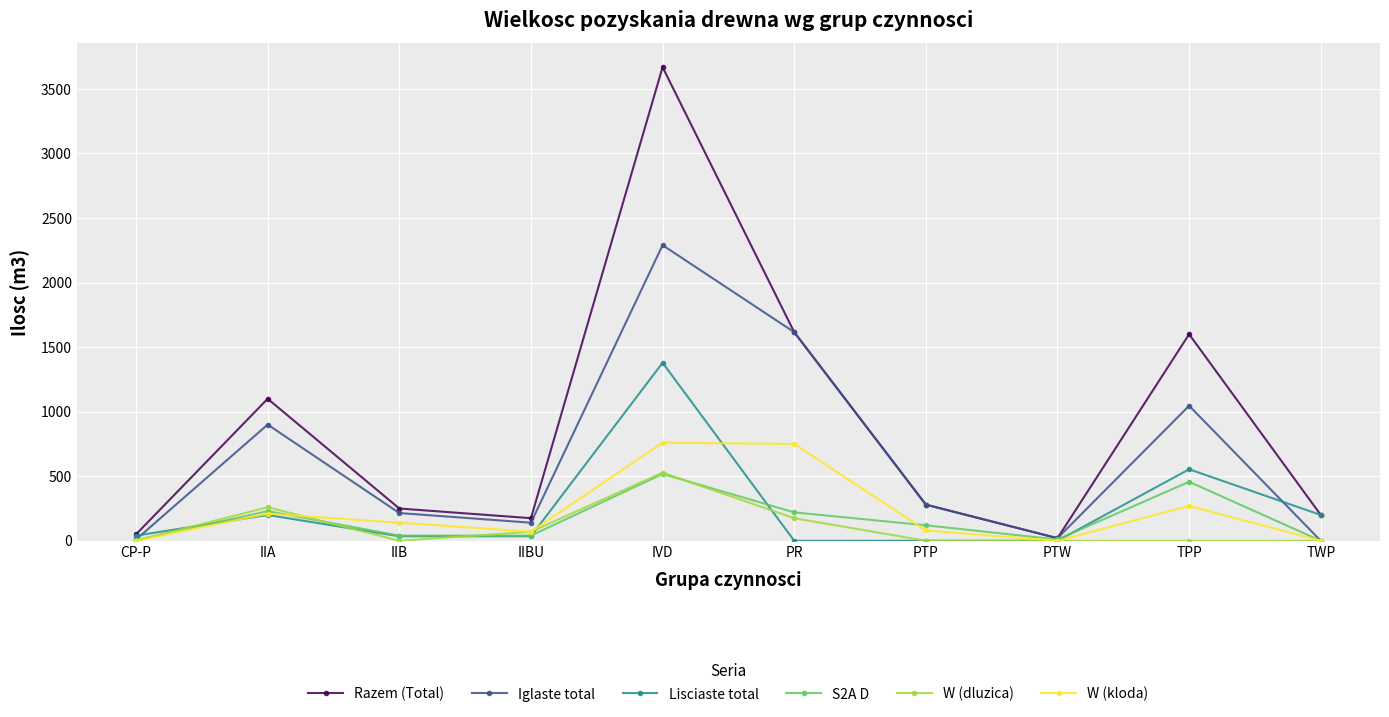

Which series ends up on top after the final intersection of S2A D and Lisciaste total?

Lisciaste total